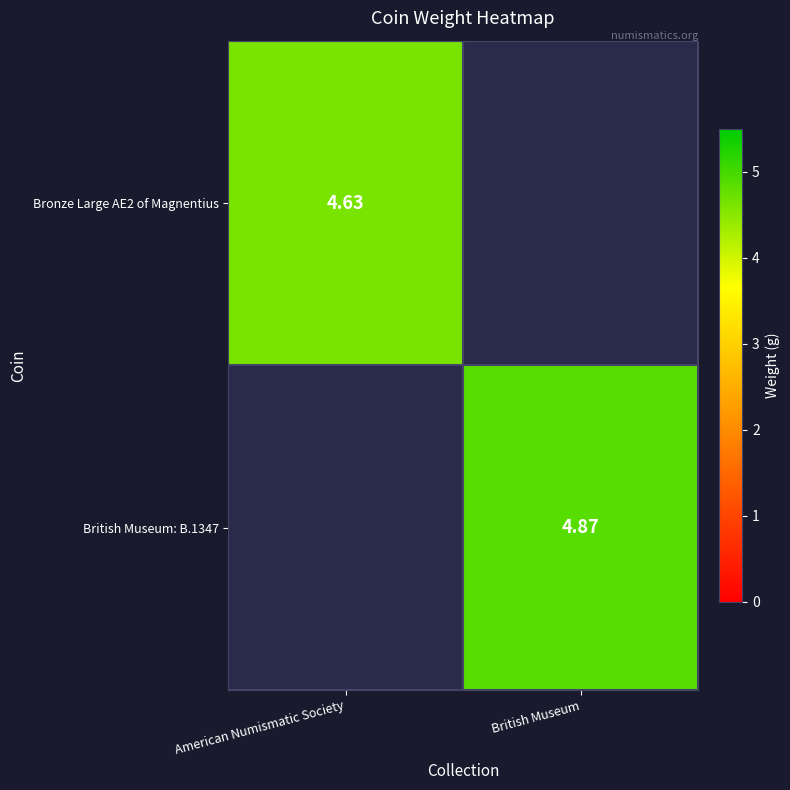

How many data points in British Museum: B.1347 are above 4?

1